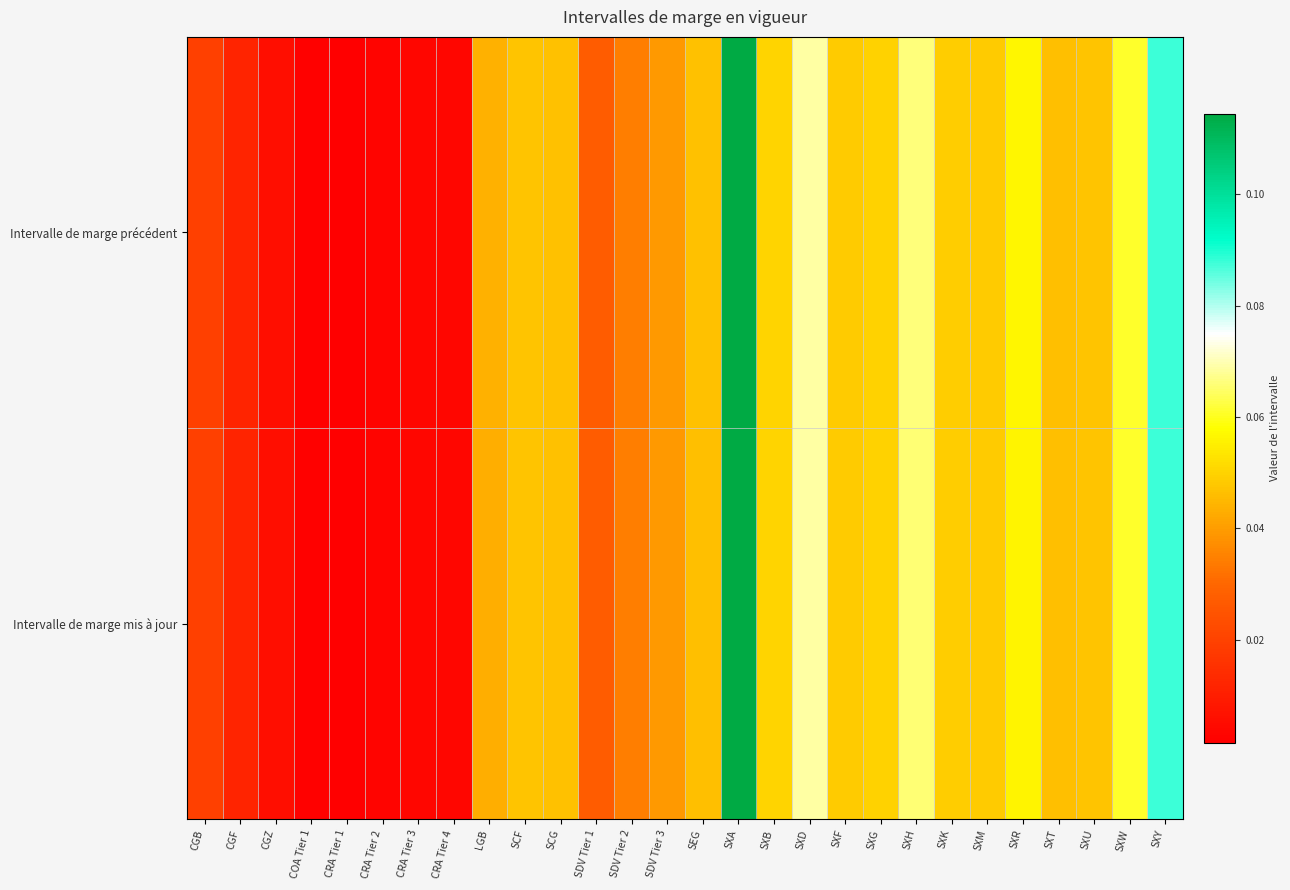

Between LGB and SXT, which is larger?

SXT